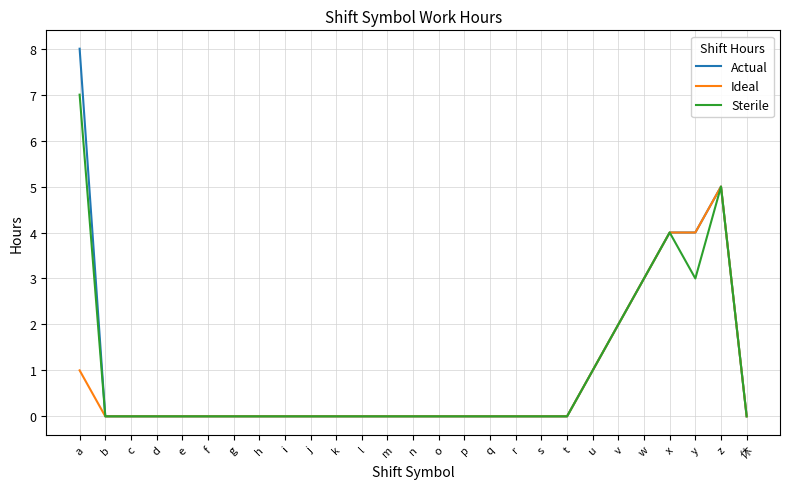

Which category has the highest value in the Actual series?

a